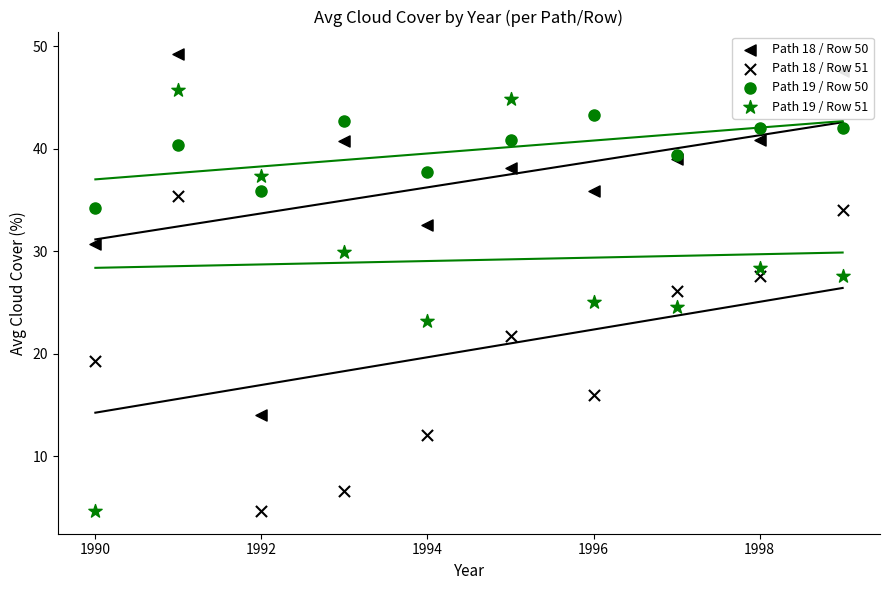

Which series has the largest total across all categories?

Path 19 / Row 50